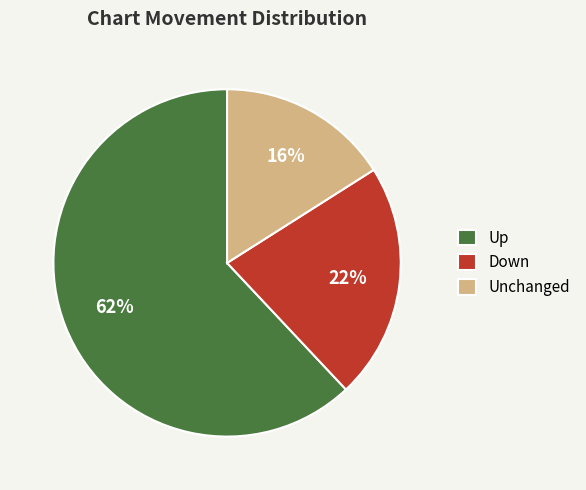

What is the ratio of the value at Unchanged to the value at Down?

0.7